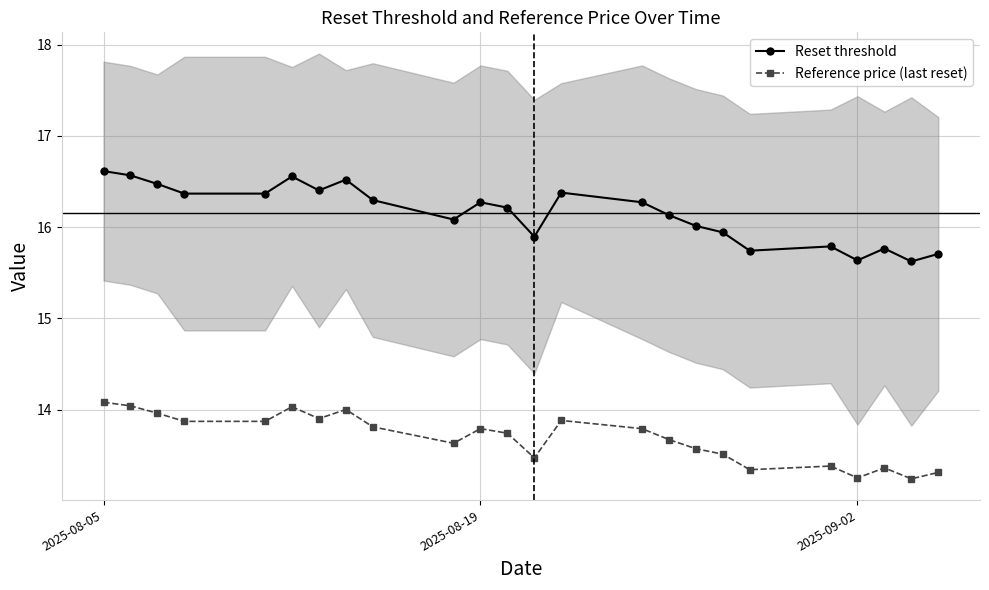

Where does the Reset threshold series first go above 16?

2025-08-05